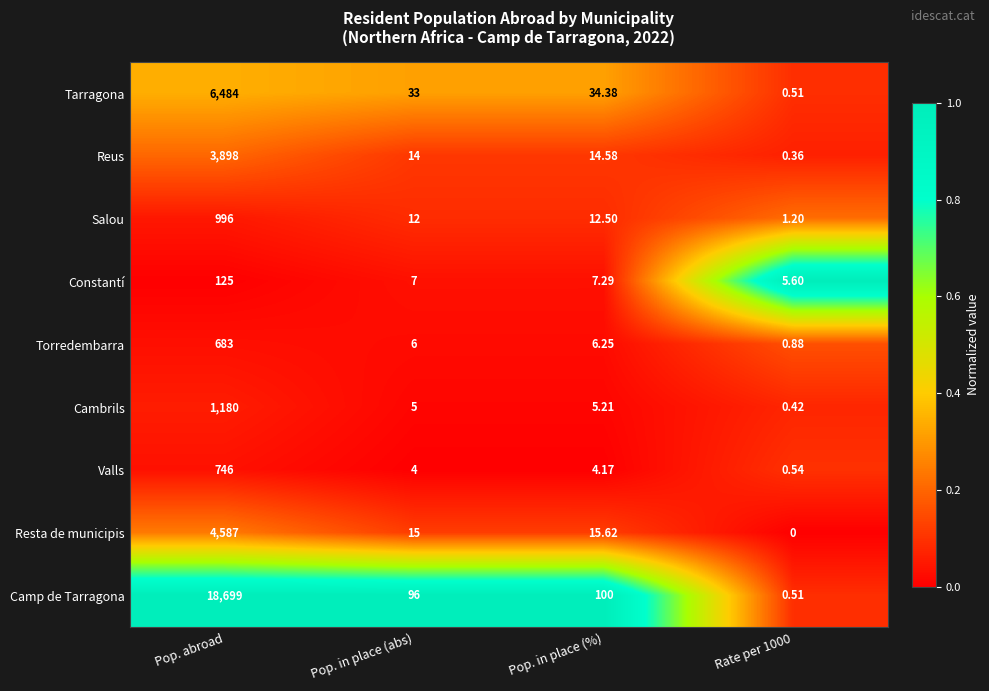

What is the total value across all series at Pop. abroad?

37398.0